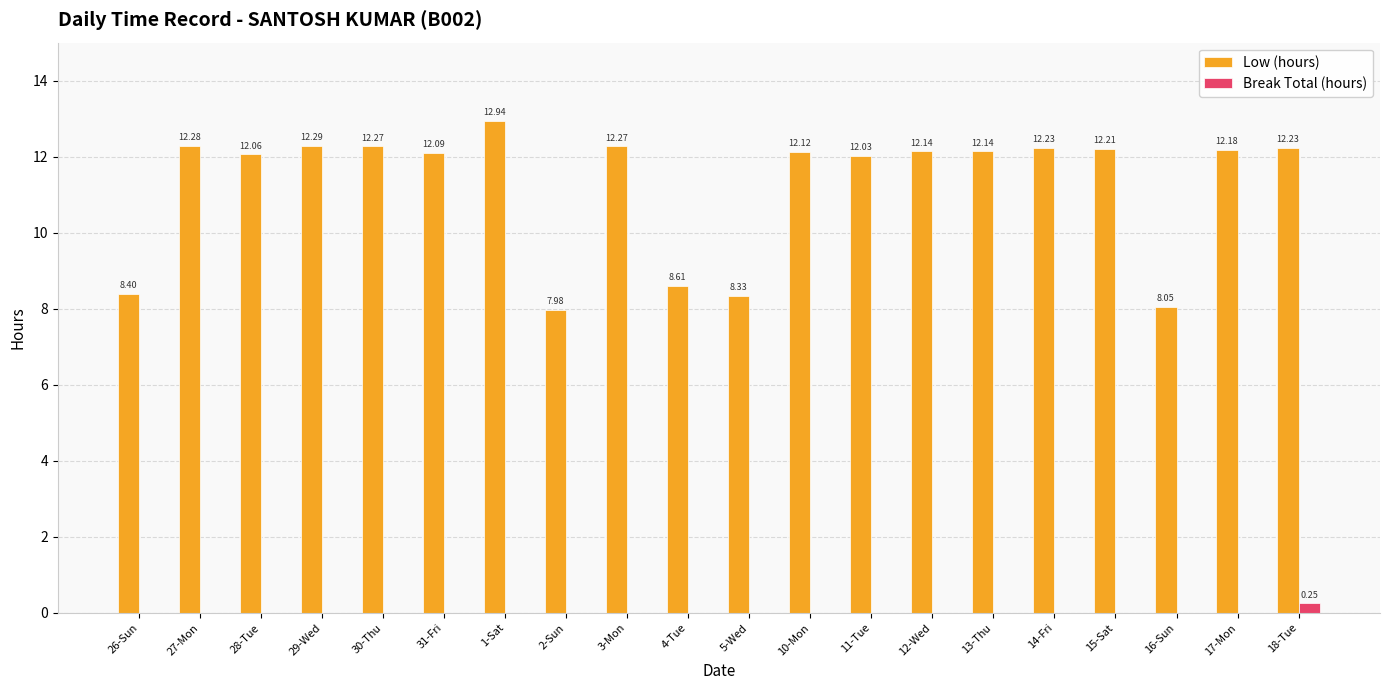

Does the chart contain stacked bars?

No